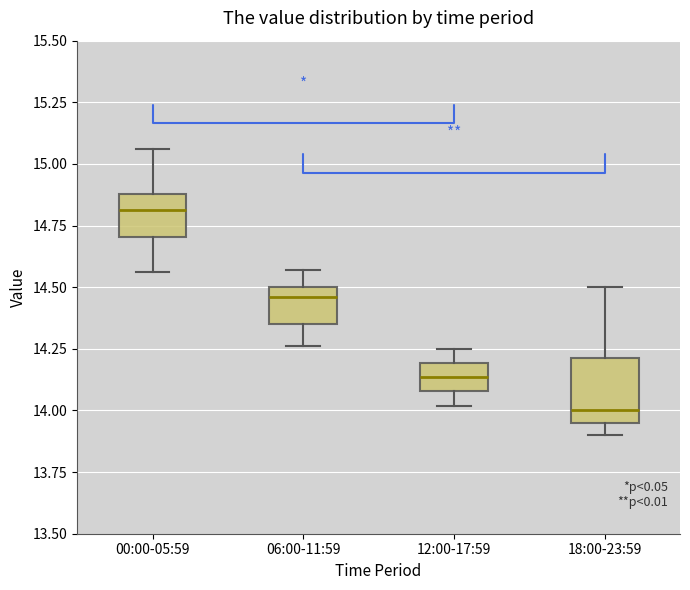

Reading left to right, read every box against the y-axis: the position of its median line, the range the box covers, and the ends of its whiskers. The values are not printed on the chart, so give them approximately, as read against the axis.

00:00-05:59: median 14.80, box 14.70 to 14.90, whiskers 14.55 to 15.05
06:00-11:59: median 14.45, box 14.35 to 14.50, whiskers 14.25 to 14.55
12:00-17:59: median 14.15, box 14.10 to 14.20, whiskers 14.00 to 14.25
18:00-23:59: median 14.00, box 13.95 to 14.20, whiskers 13.90 to 14.50